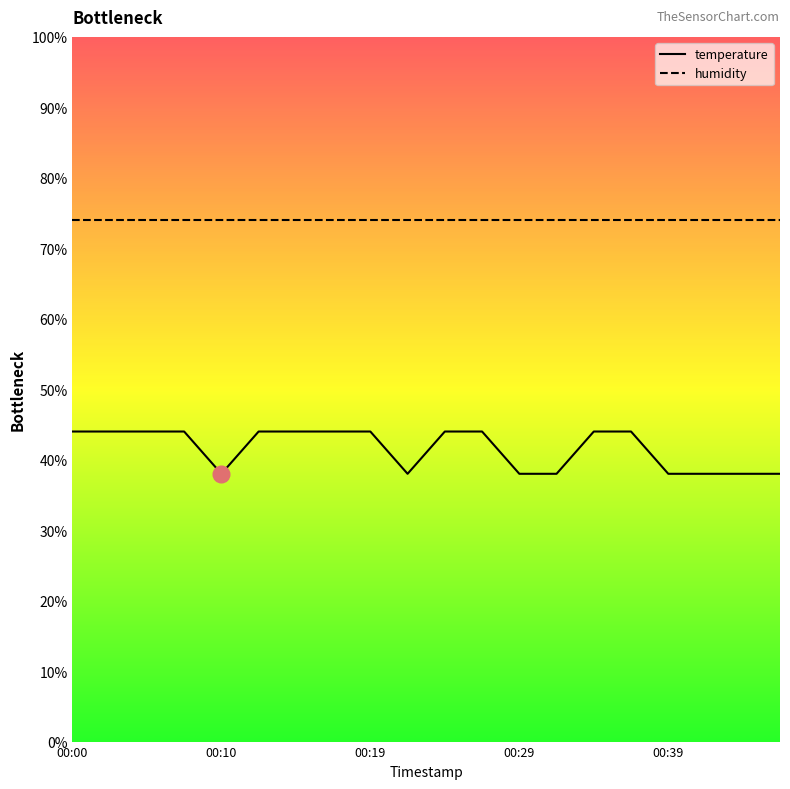

True or false: the data shows 44.0 at 00:19.

True